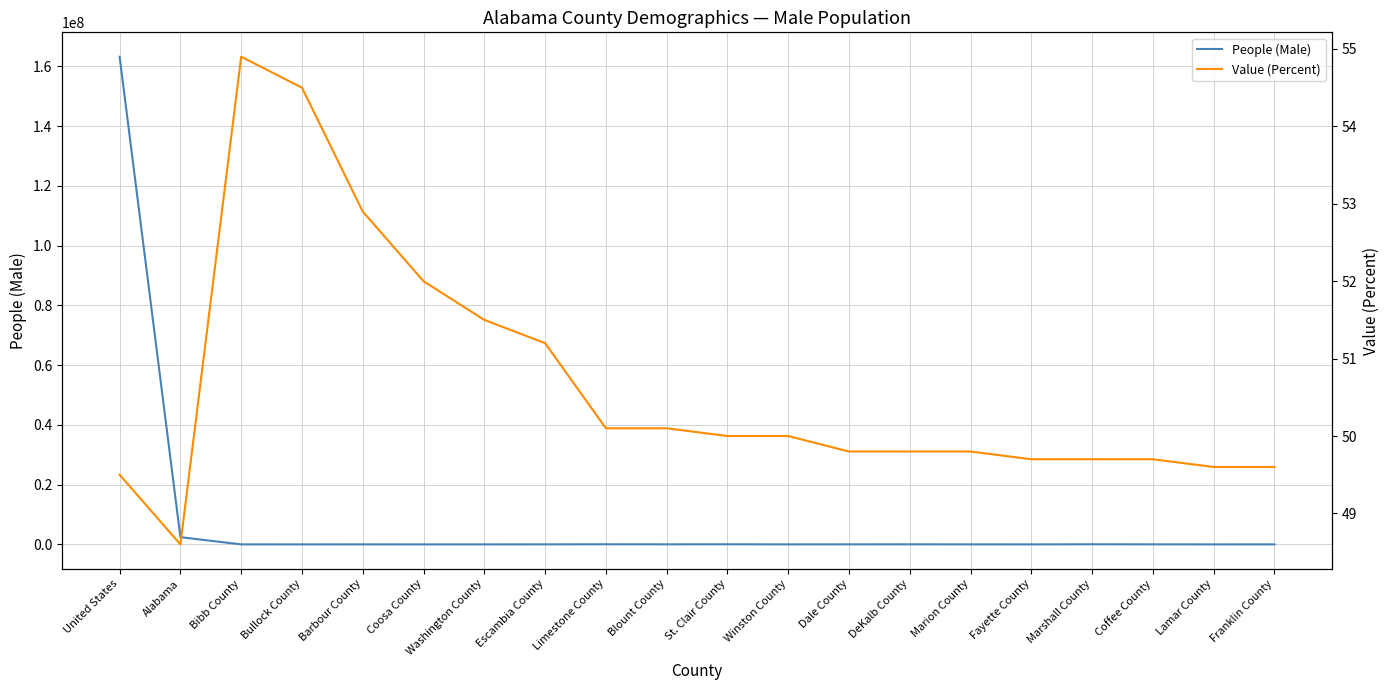

In Value (Percent), how many points are lower than both neighbors (excluding endpoints)?

1